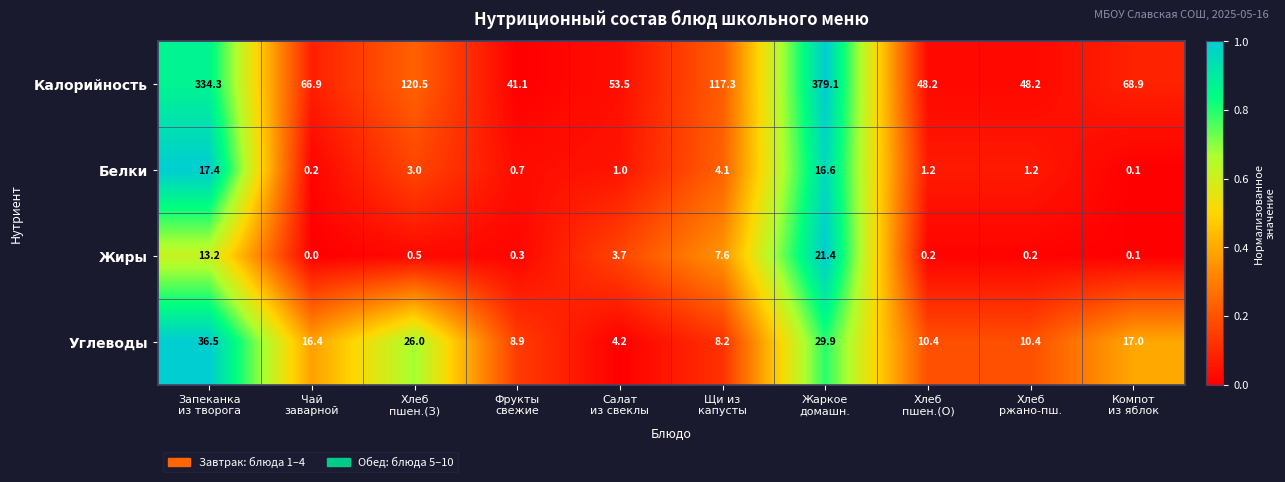

What is the sum of all Калорийность values?

1278.0